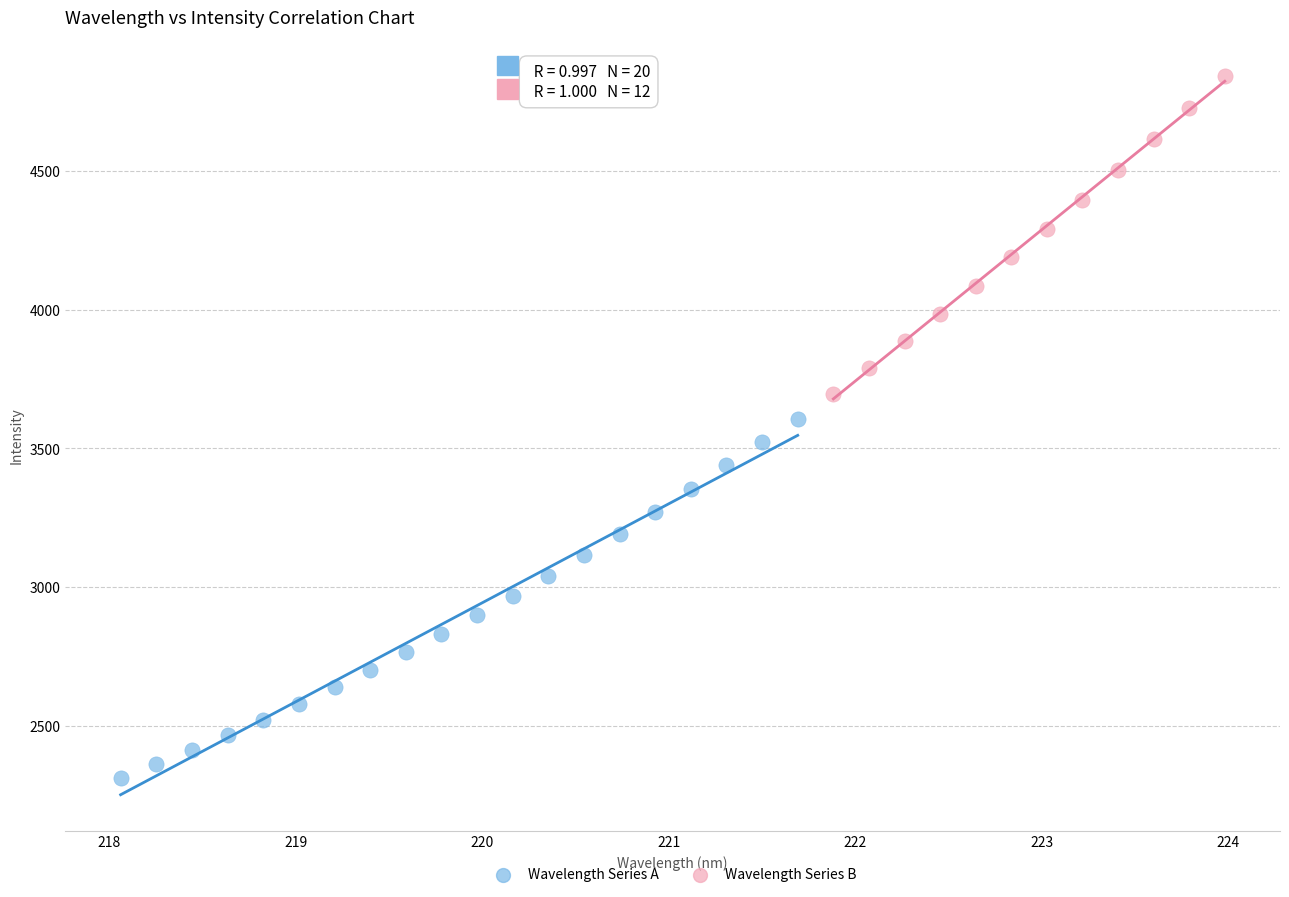

Which series reaches the minimum Y coordinate?

Wavelength Series A